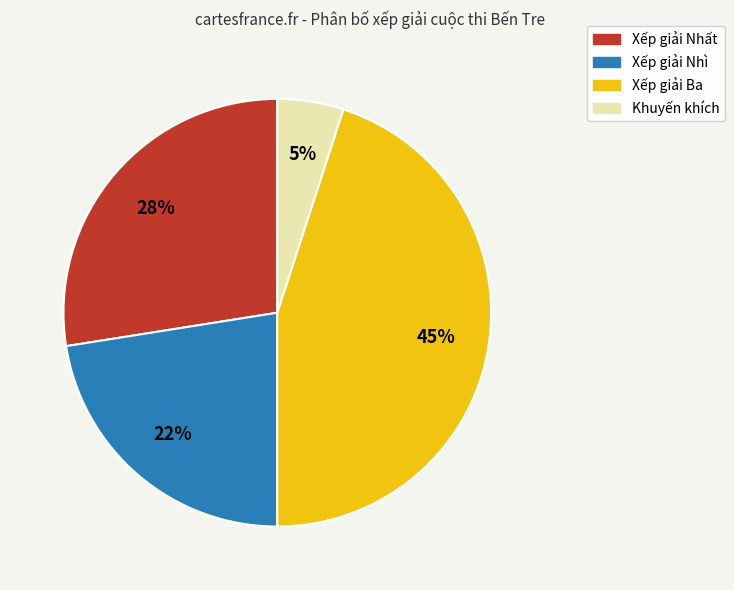

To the nearest percent, what is the average slice percentage?

25%